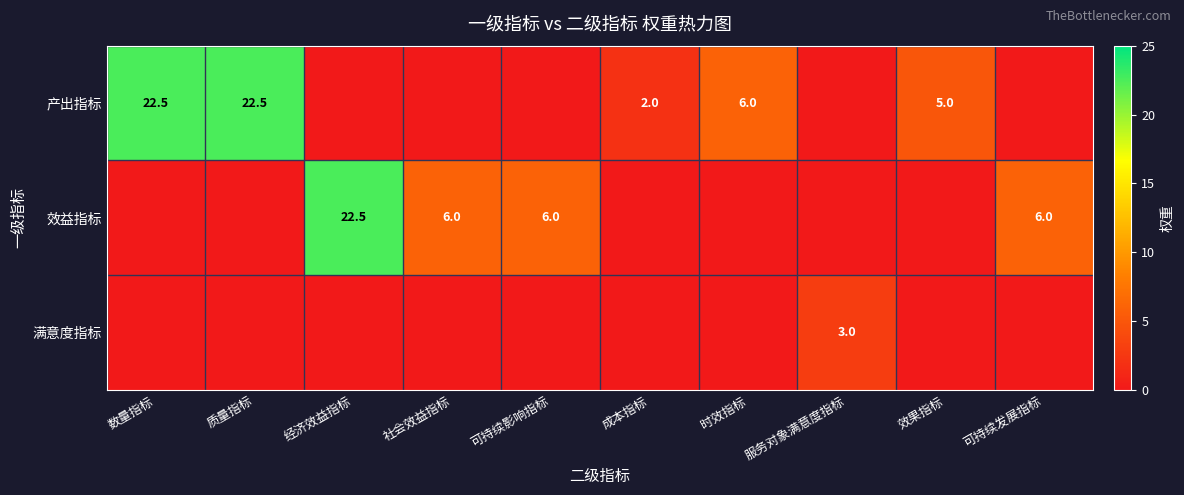

What is the maximum value shown in the chart?

22.5